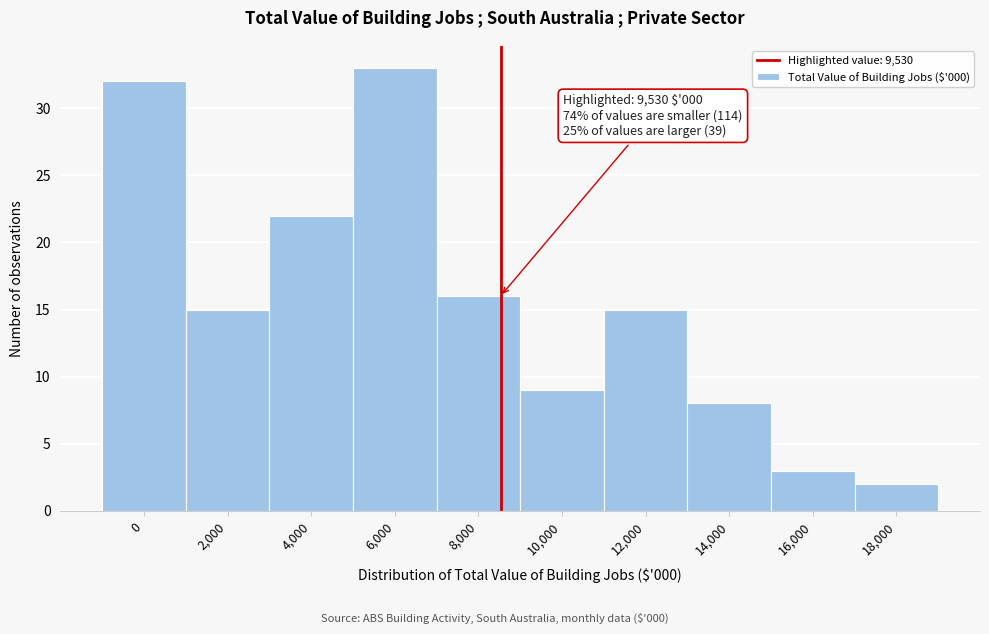

Reading left to right, what are all the values shown in this chart?

0=32	2,000=15	4,000=22	6,000=33	8,000=16	10,000=9	12,000=15	14,000=8	16,000=3	18,000=2